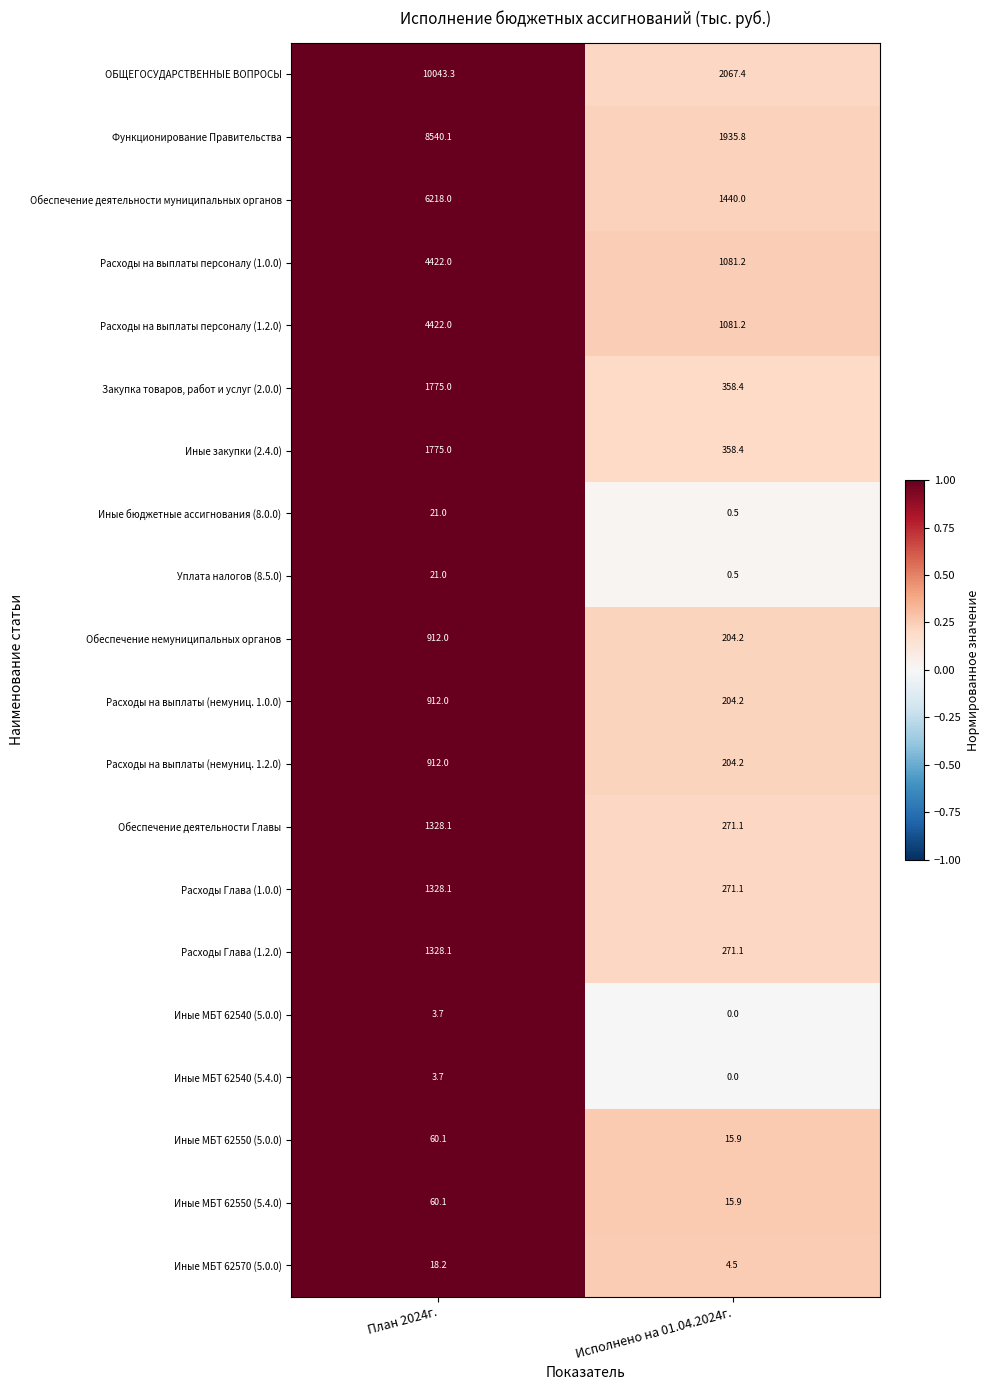

At which label does Иные МБТ 62550 (5.0.0) first exceed 60?

План 2024г.